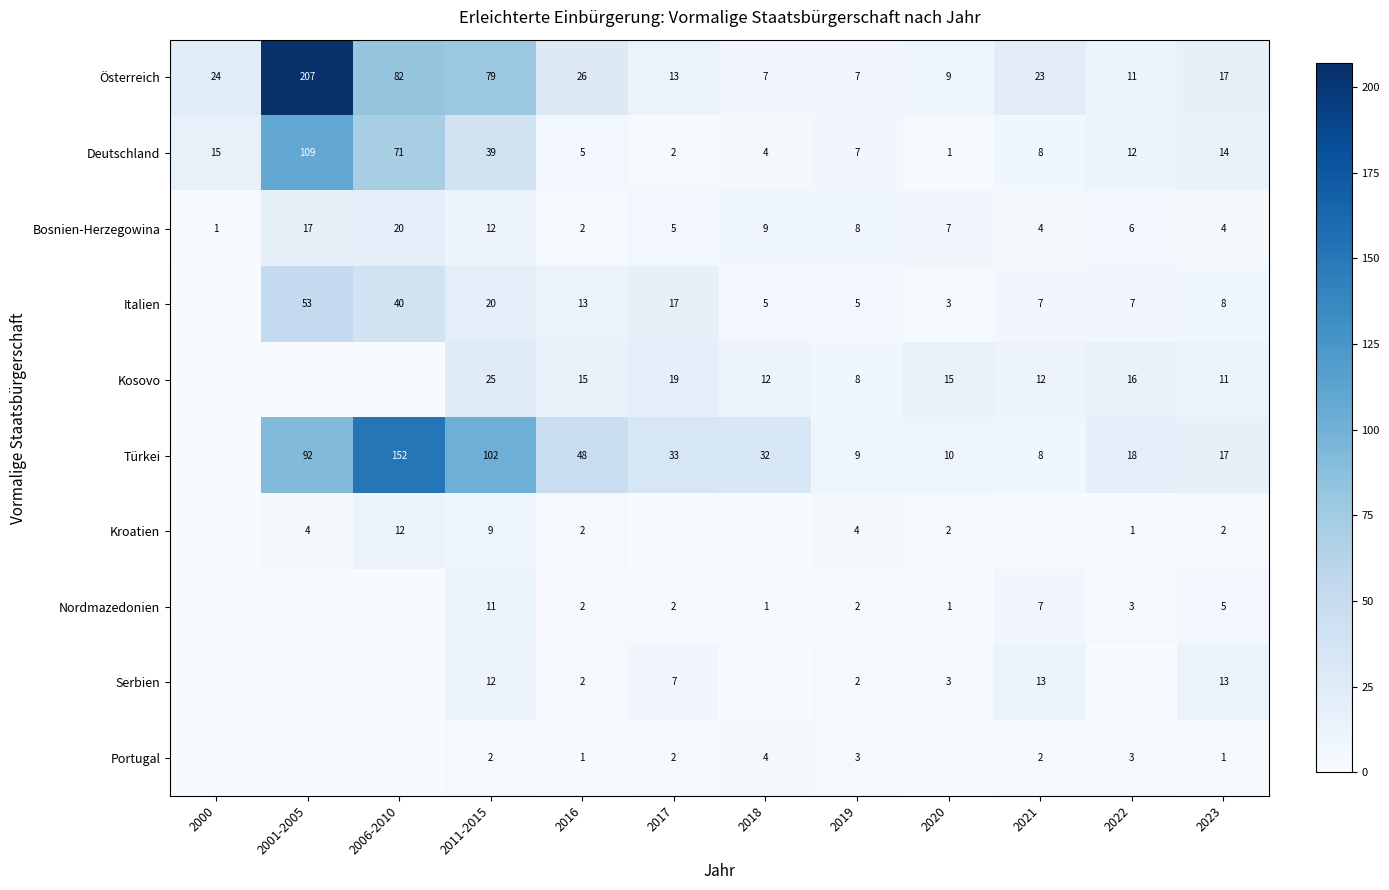

Which has a higher value, 2006-2010 or 2020?

2006-2010